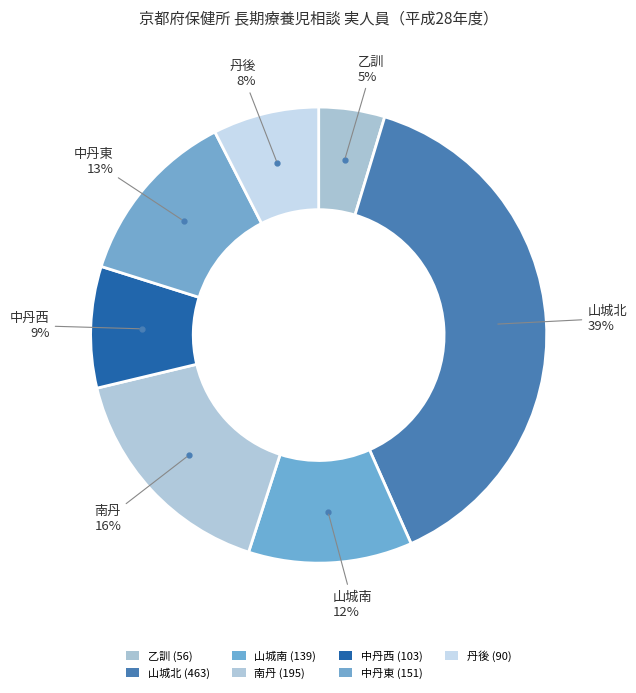

Which category has the smallest portion of the pie?

乙訓